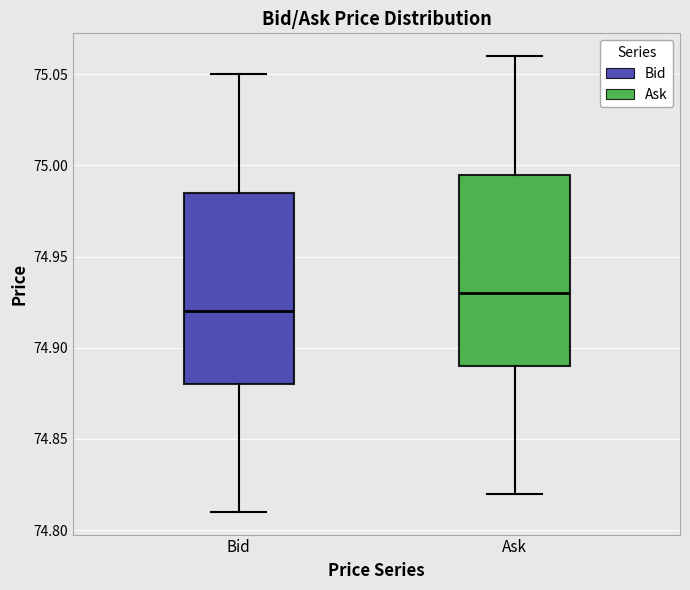

Which box's median line is the lowest?

Bid